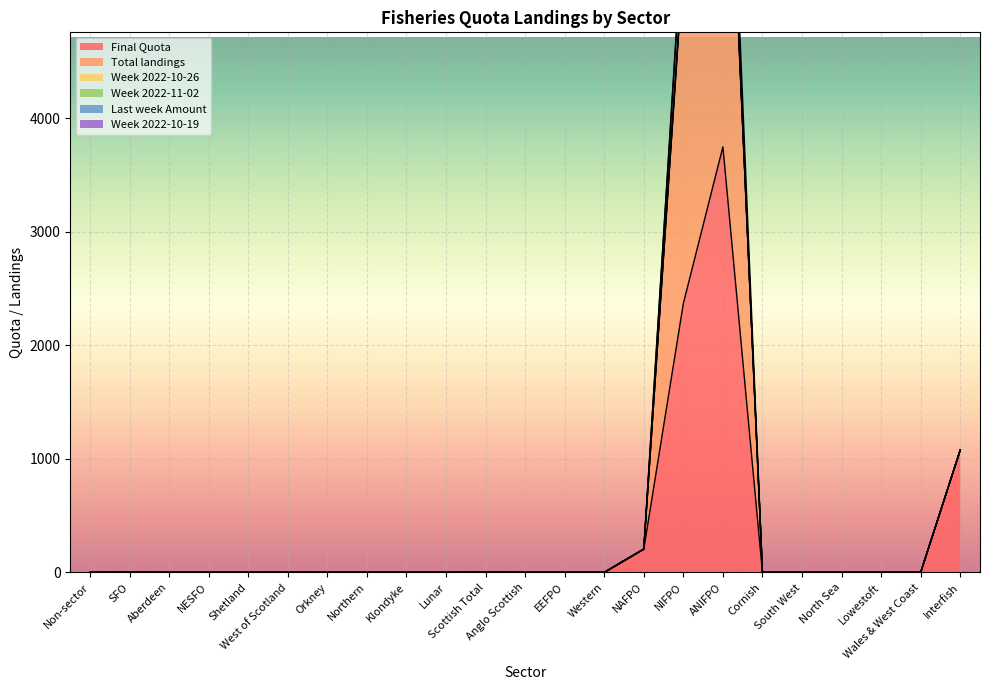

Rank the categories by Week 2022-10-26 value from lowest to highest.

Non-sector, NESFO, Shetland, Orkney, Northern, Klondyke, Lunar, Anglo Scottish, Western, Cornish, South West, North Sea, Lowestoft, Wales & West Coast, Aberdeen, EEFPO, West of Scotland, SFO, Scottish Total, NAFPO, Interfish, NIFPO, ANIFPO